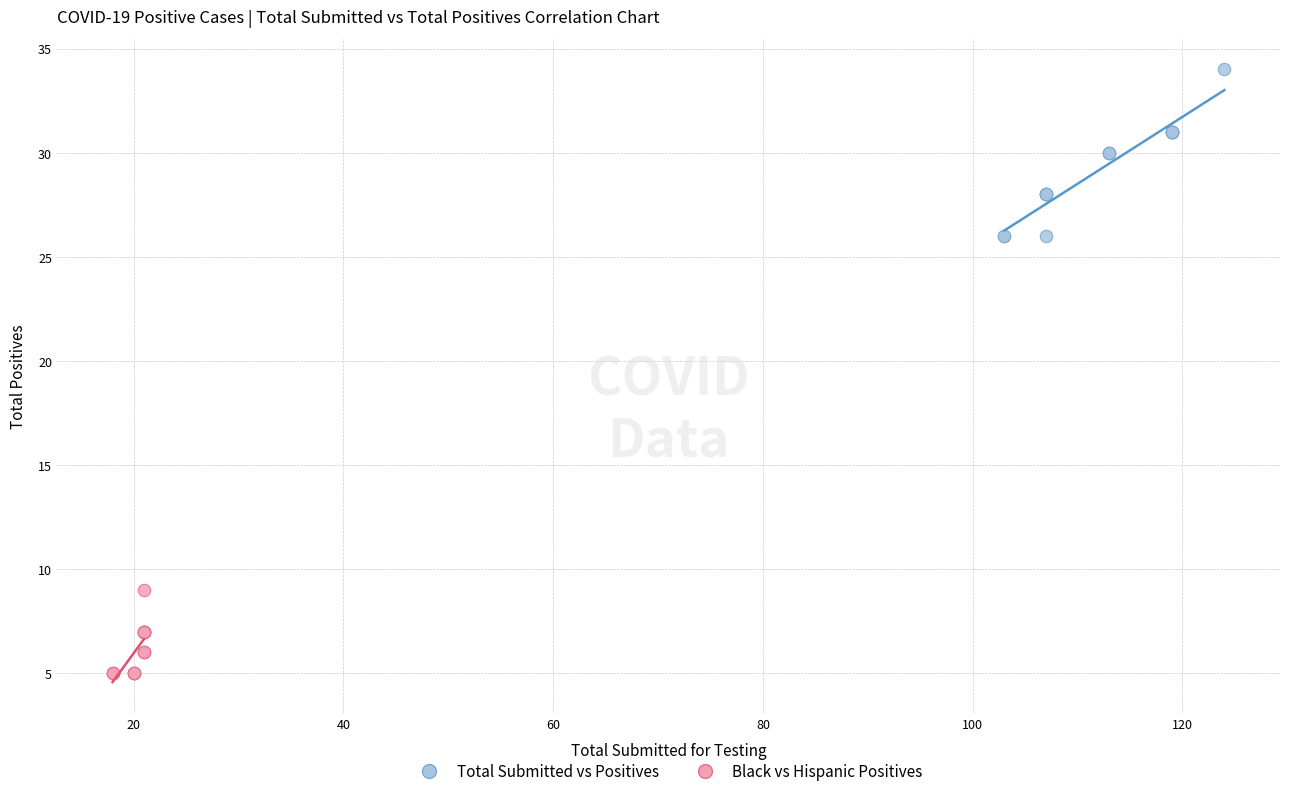

Which series has the widest spread of Y values?

Total Submitted vs Positives